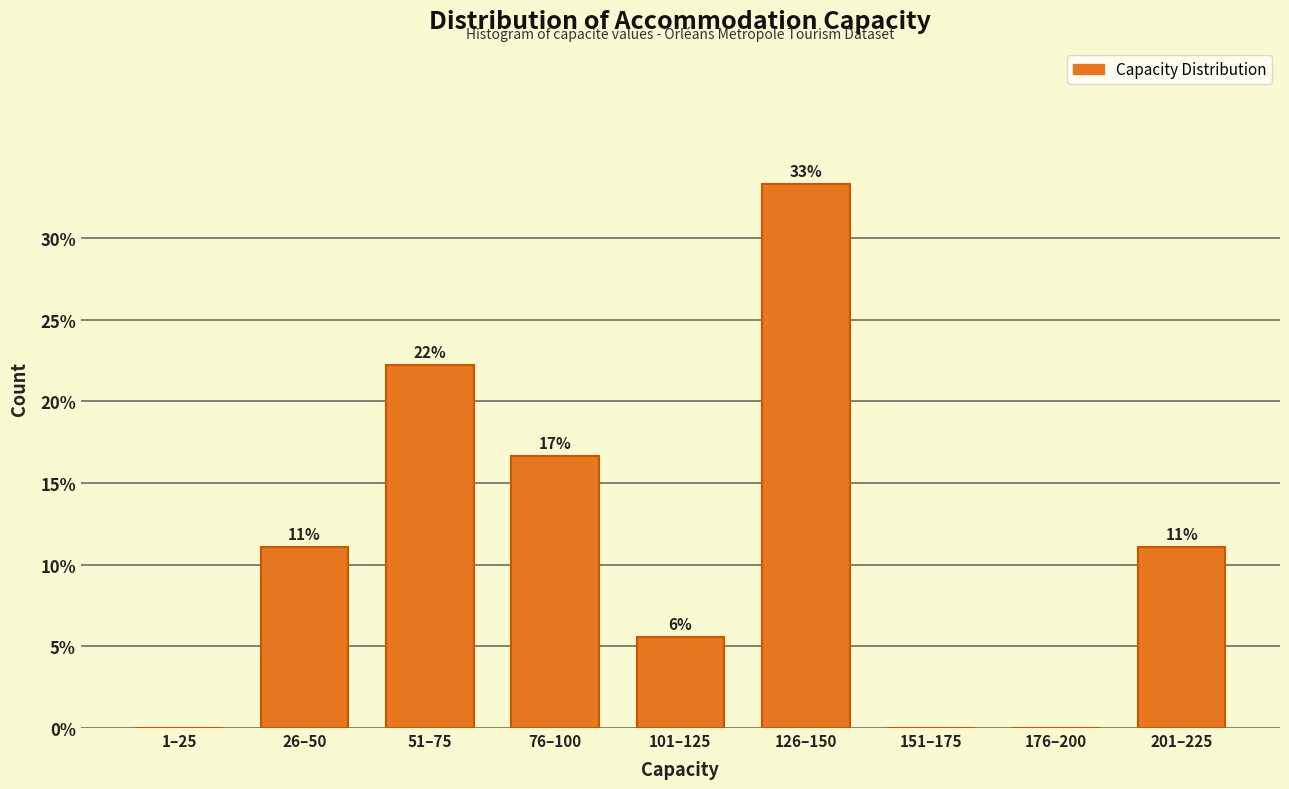

Are the bars horizontal?

No